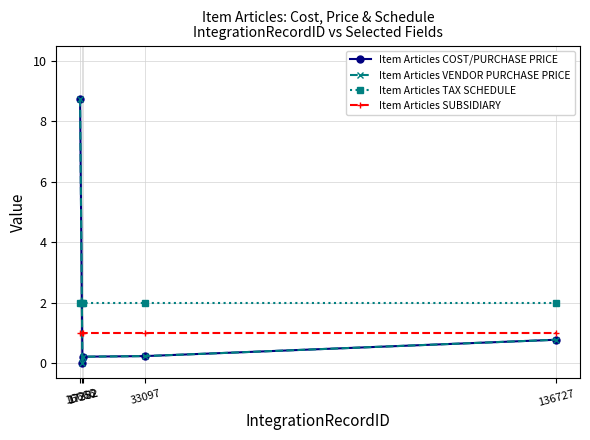

After their last crossing, which series has the higher values: Item Articles COST/PURCHASE PRICE or Item Articles SUBSIDIARY?

Item Articles SUBSIDIARY